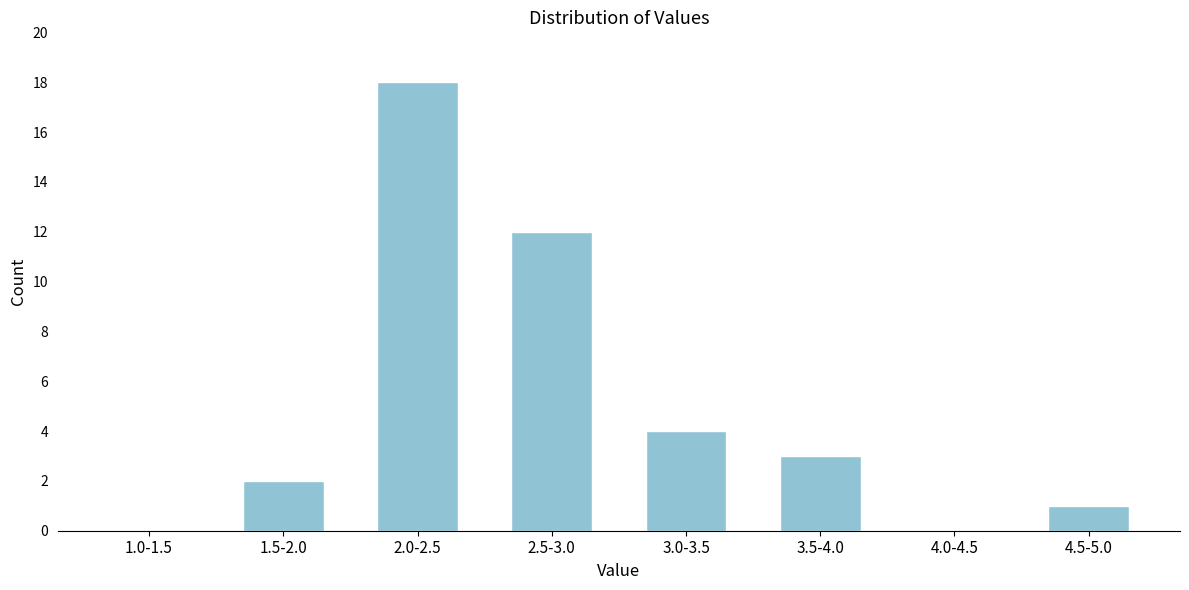

Reading left to right, extract all data points from this chart.

1.0-1.5=0	1.5-2.0=2	2.0-2.5=18	2.5-3.0=12	3.0-3.5=4	3.5-4.0=3	4.0-4.5=0	4.5-5.0=1